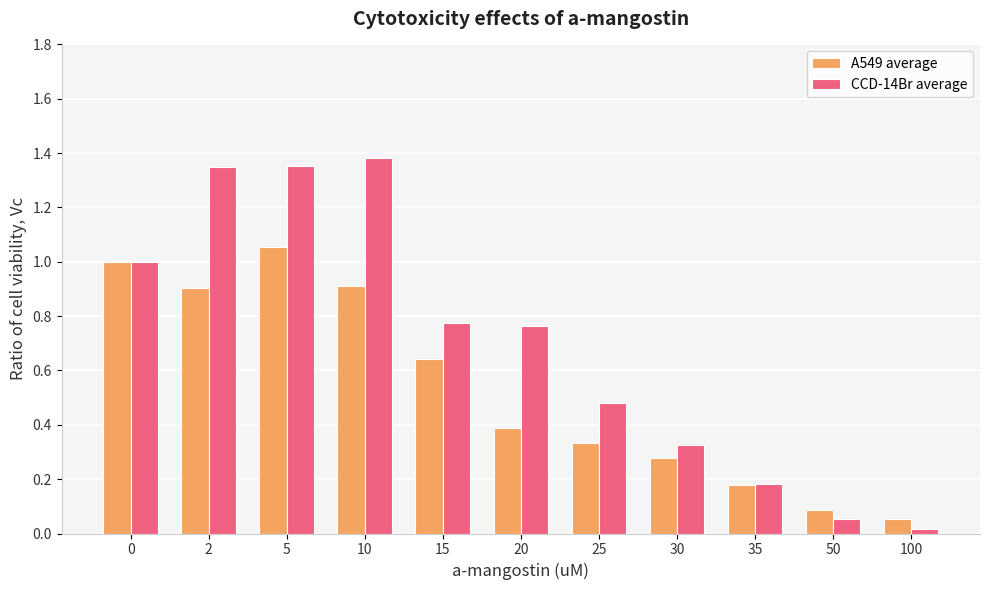

List the series in order of their overall mean, highest first.

CCD-14Br average, A549 average